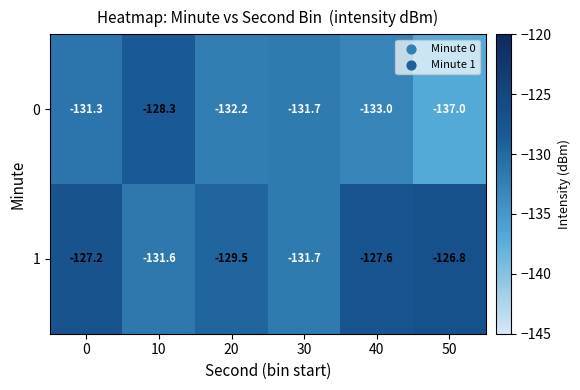

Is the value of 0 at 50 greater than the value of 1 at 10?

No